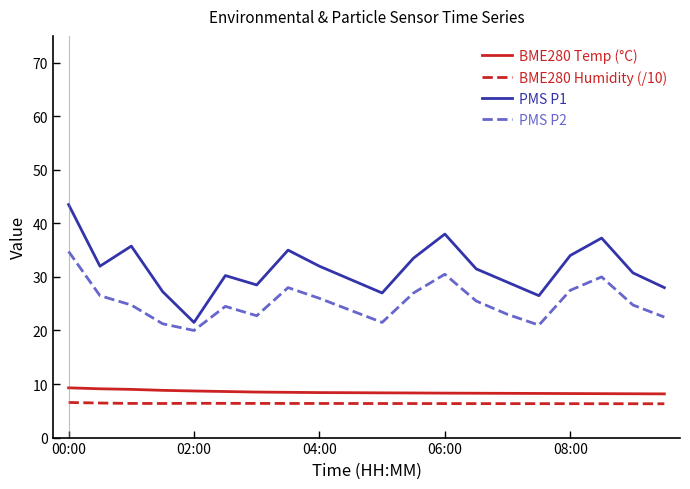

What is the minimum value shown in the chart?

6.3